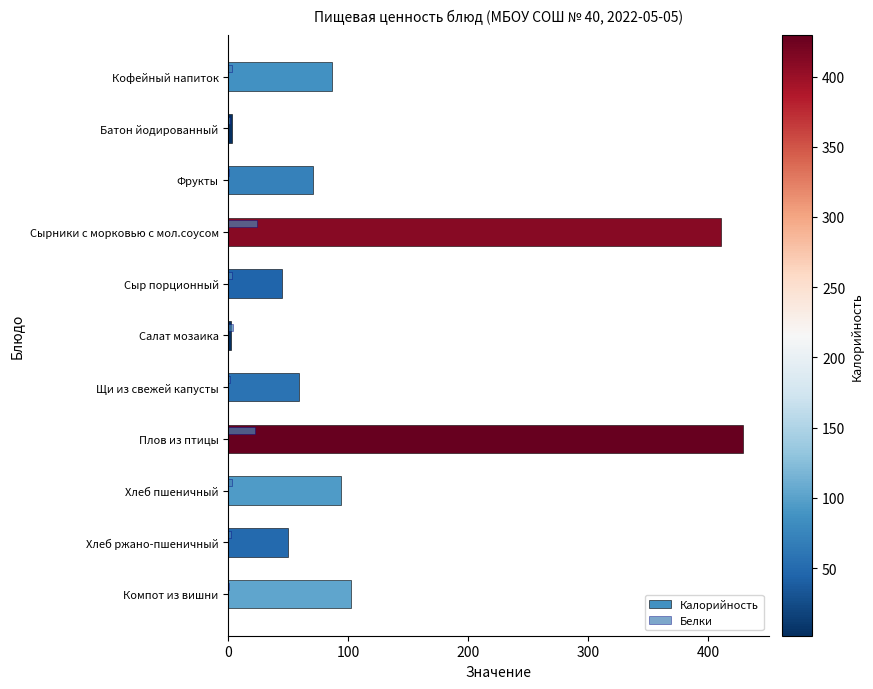

How many values in the Калорийность series exceed 70?

6